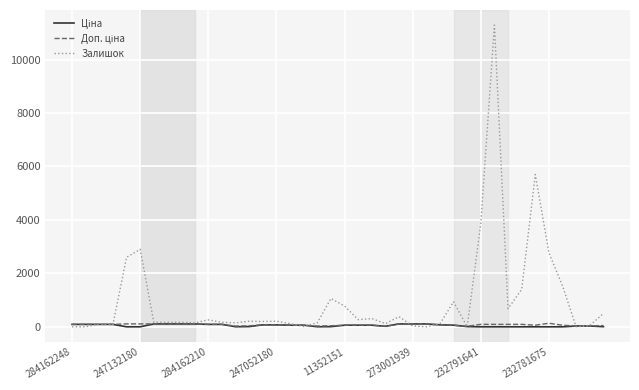

Which series has the widest spread of values?

Залишок